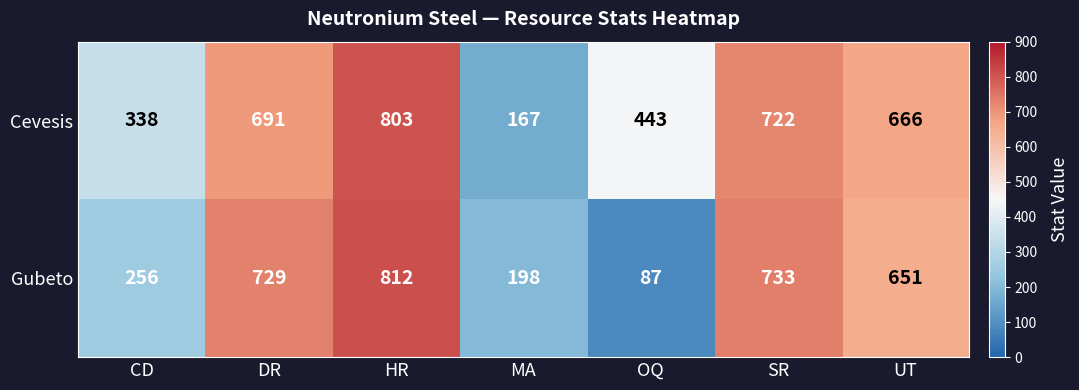

What is the difference between the highest and lowest values at OQ?

356